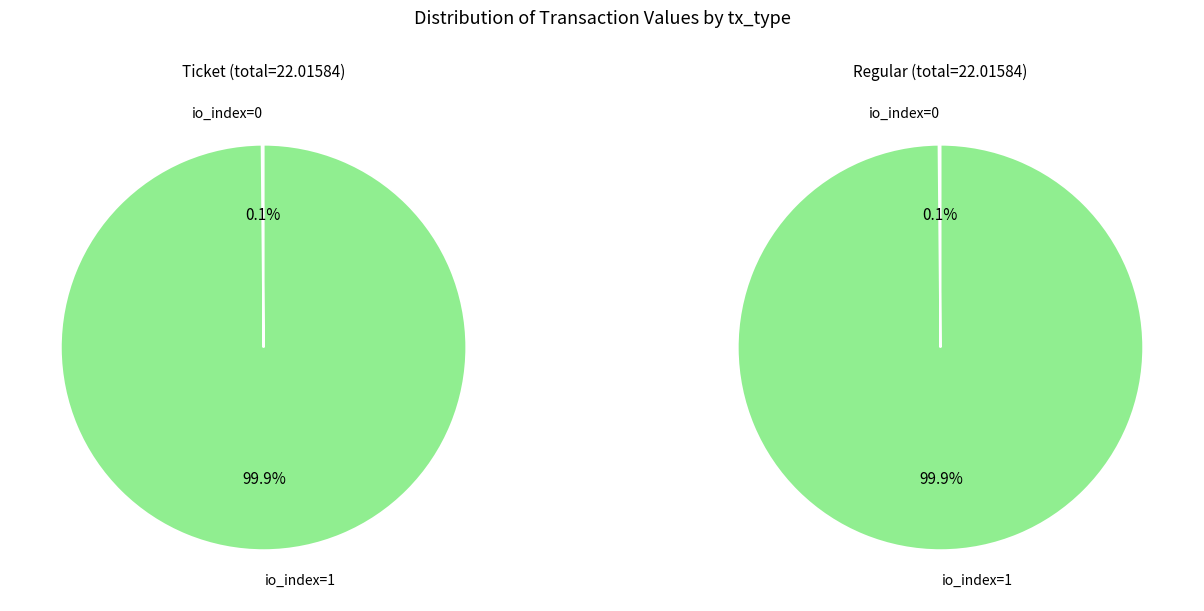

Is there any slice that represents more than half of the pie?

Yes